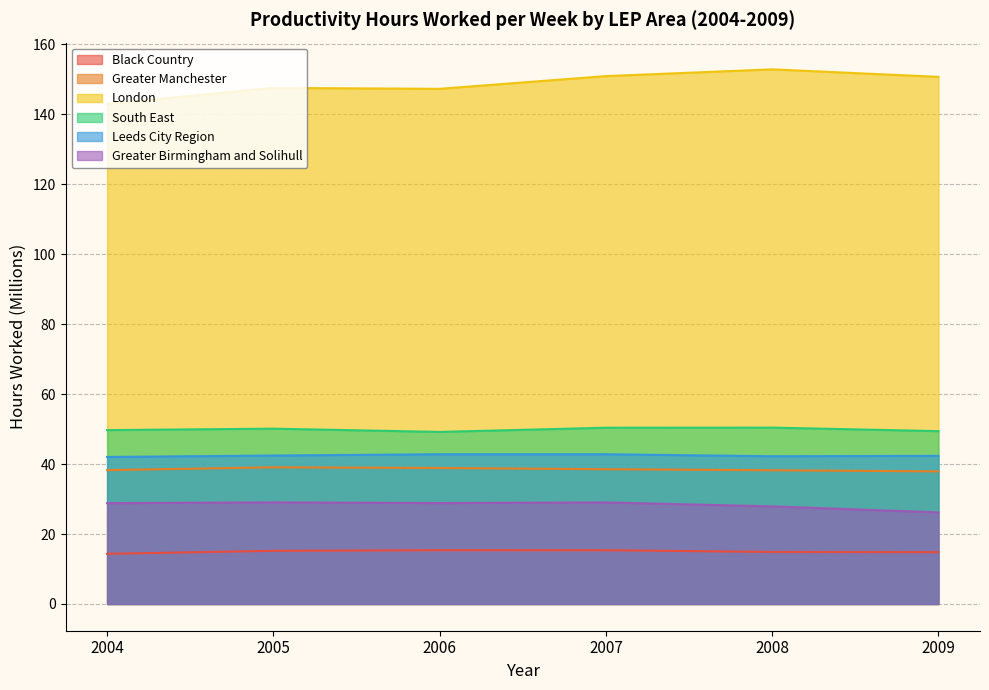

Which category has the highest value across all series?

2008